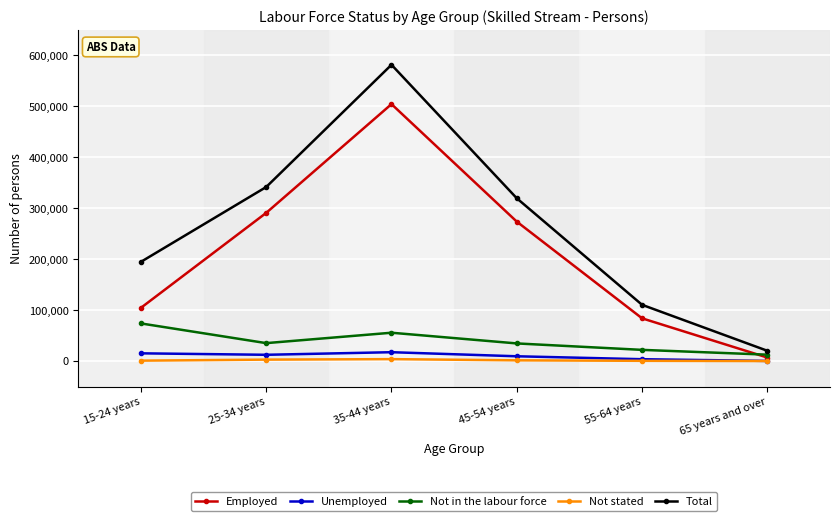

Which series changed the most between 35-44 years and 55-64 years?

Total